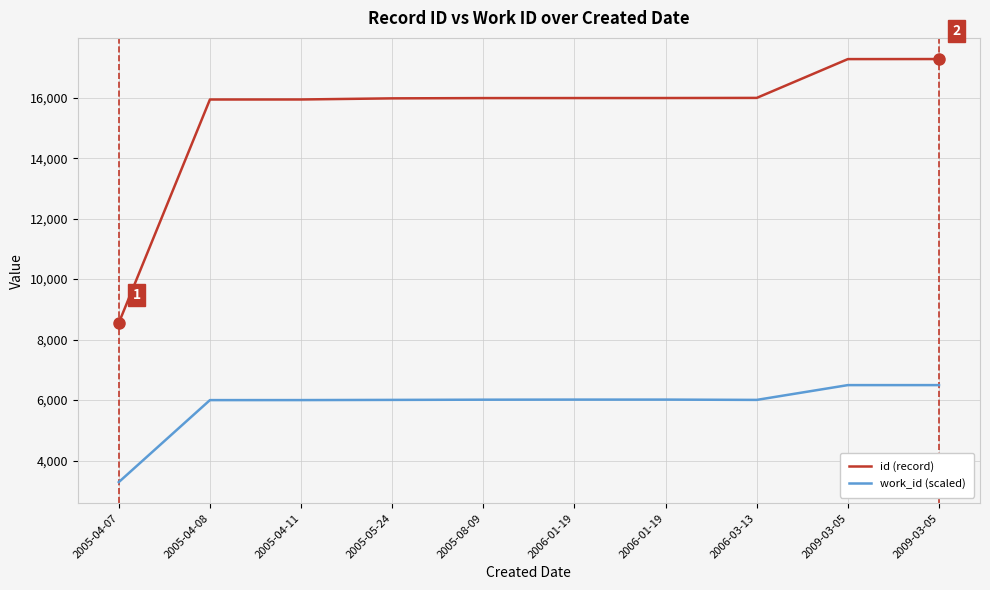

Rank the series by their average value, from highest to lowest.

id (record), work_id (scaled)